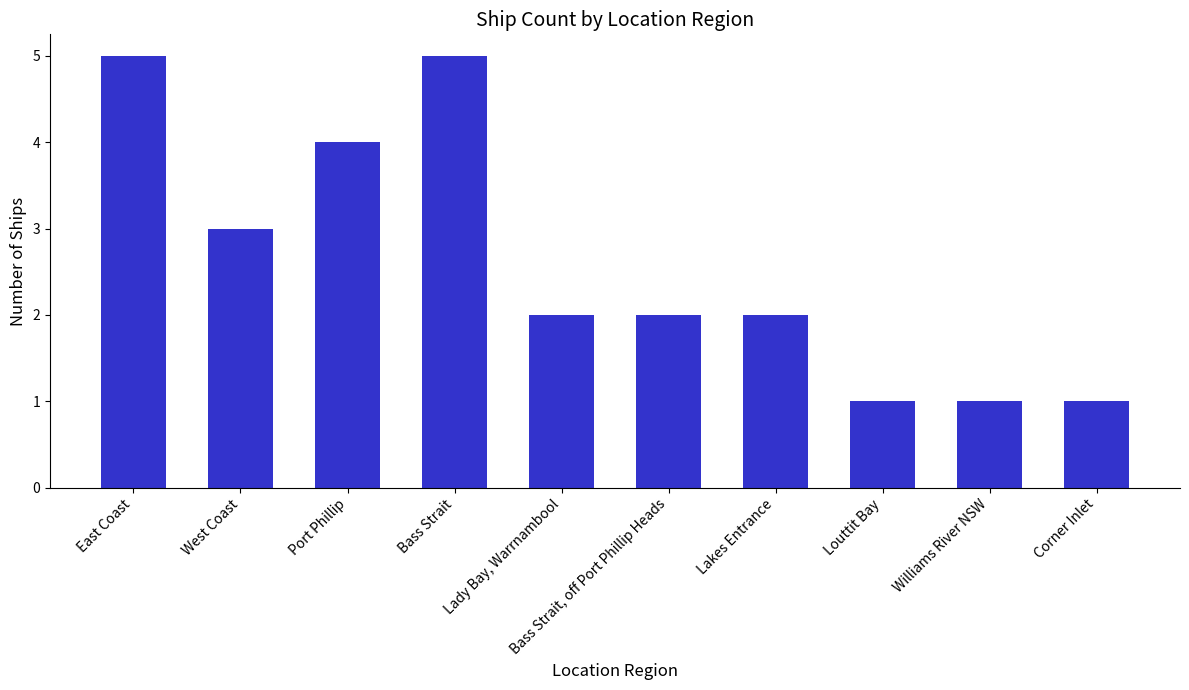

Reading left to right, list all the values displayed in this chart.

East Coast=5	West Coast=3	Port Phillip=4	Bass Strait=5	Lady Bay, Warrnambool=2	Bass Strait, off Port Phillip Heads=2	Lakes Entrance=2	Louttit Bay=1	Williams River NSW=1	Corner Inlet=1